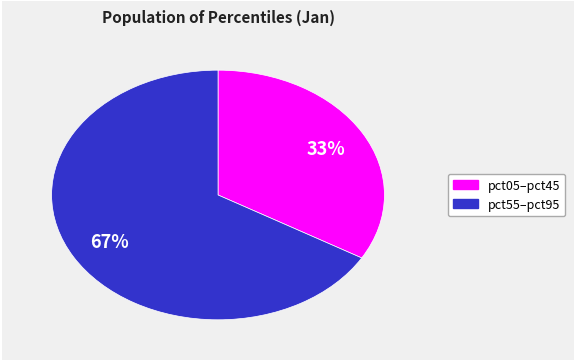

Is there a majority slice in this chart?

Yes